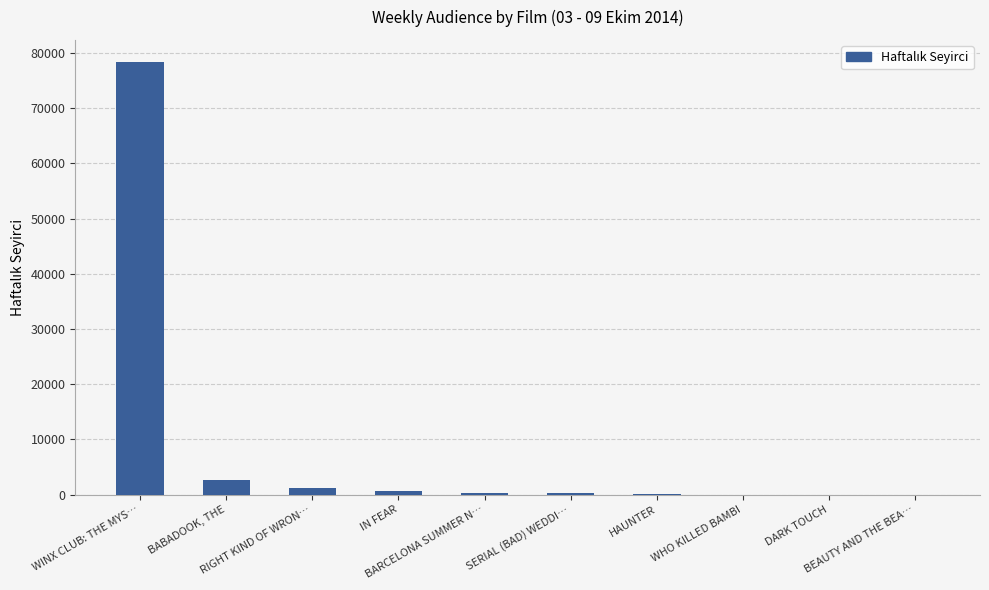

What is the ratio of the value at WINX CLUB: THE MYS… to the value at IN FEAR?

118.5